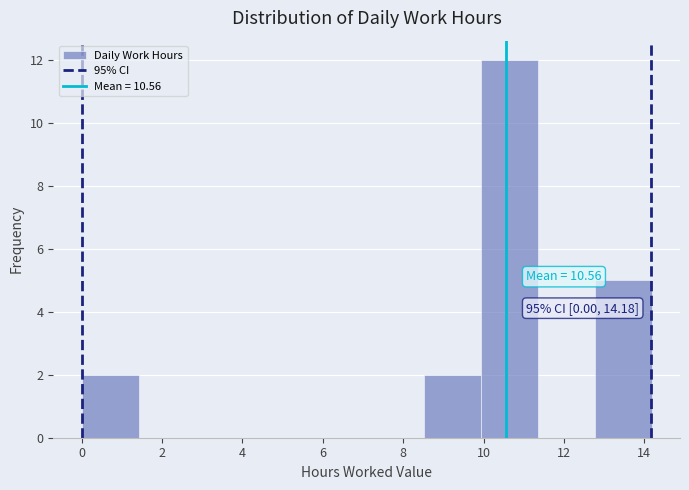

Over which range of the x-axis is the bar tallest?

10.0 to 11.4